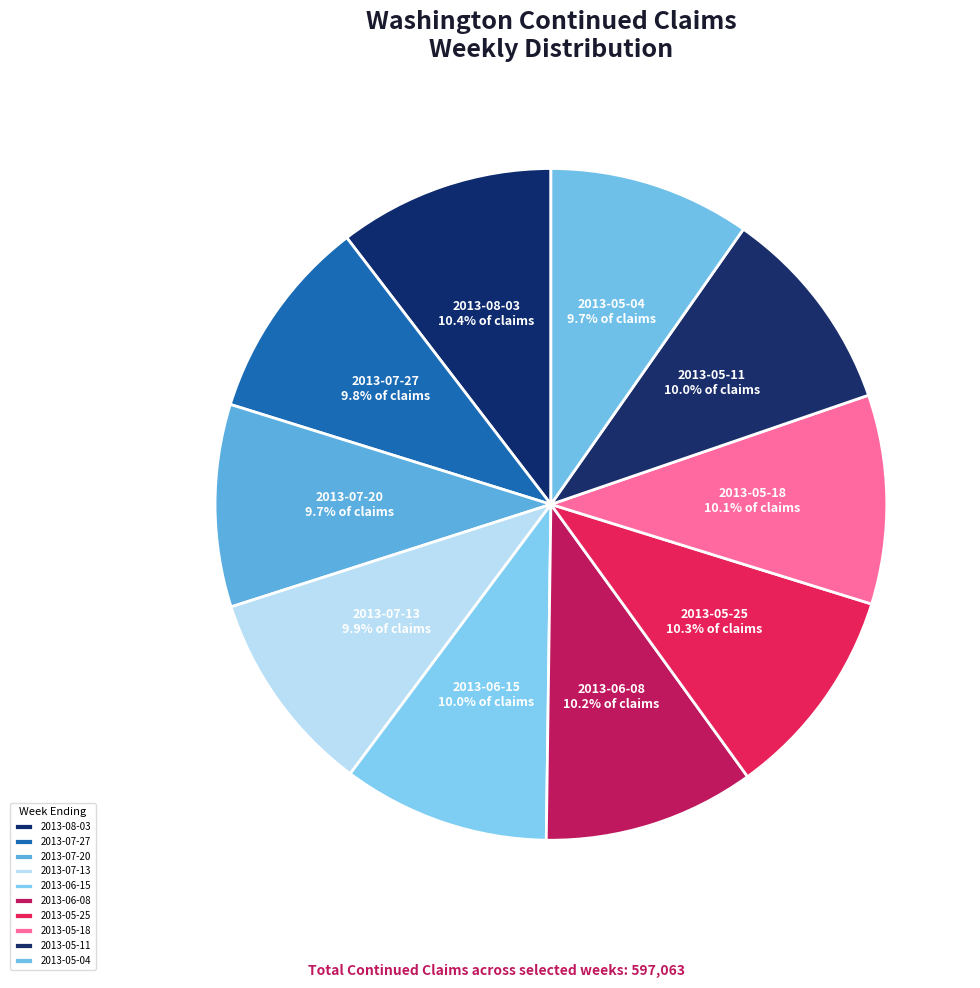

The 2013-05-18 slice represents 19% of the pie. True or false?

False